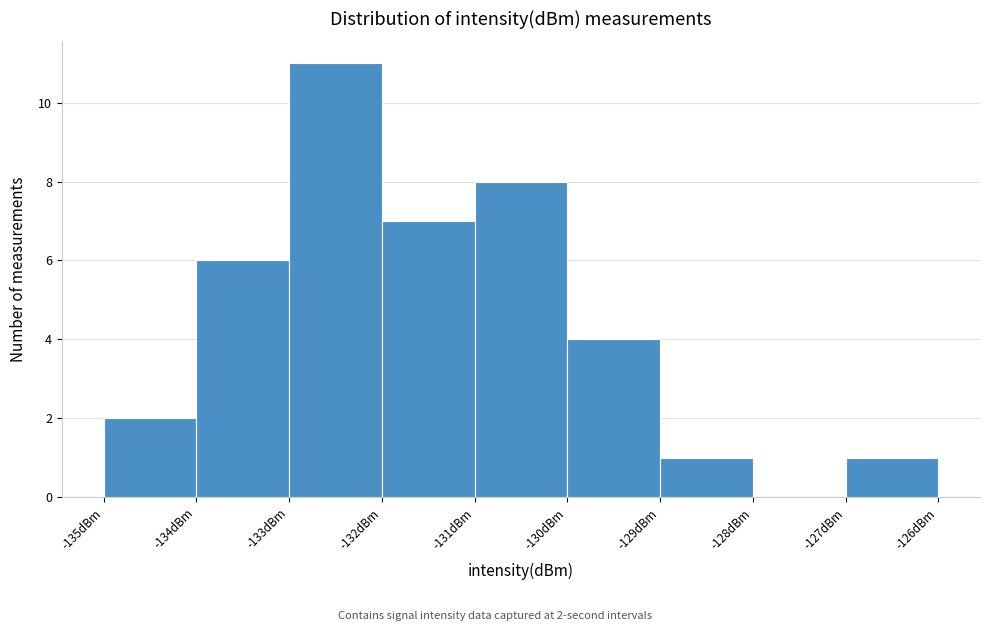

Which range on the x-axis has the tallest bar?

-133 to -132